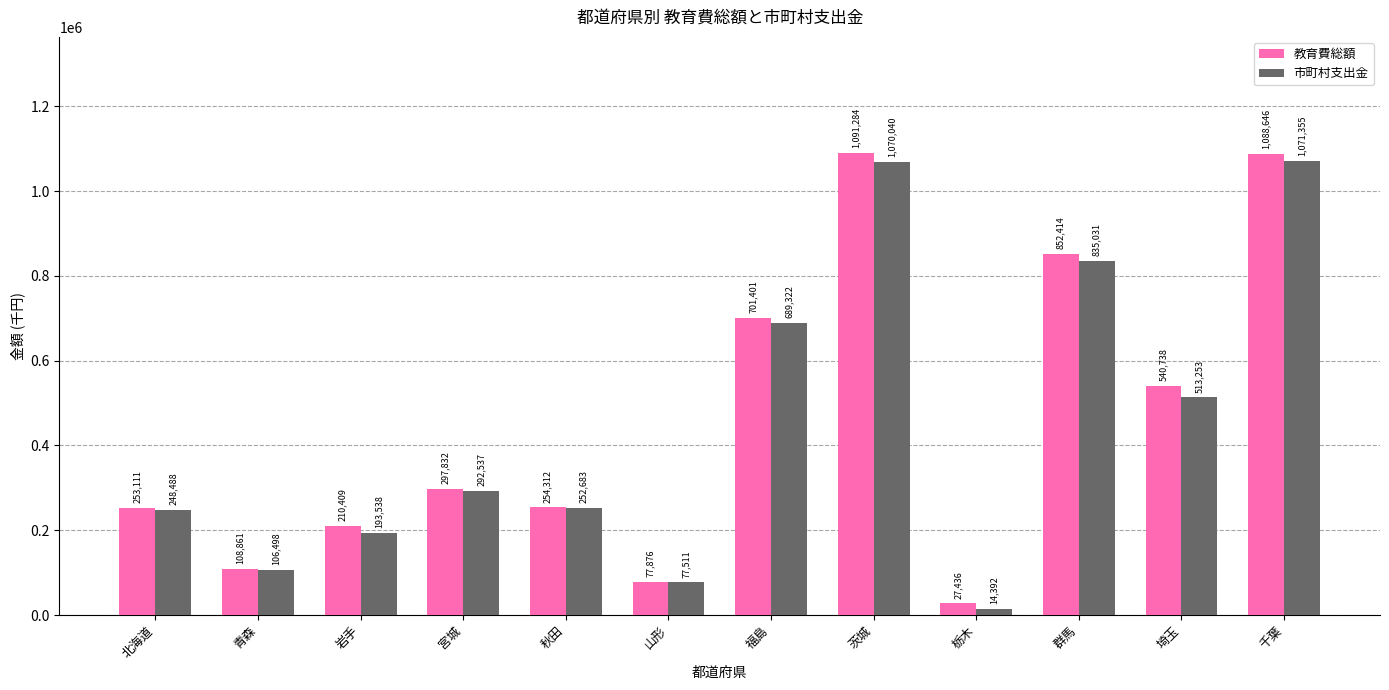

What is the label of the 6th bar from the right?

福島